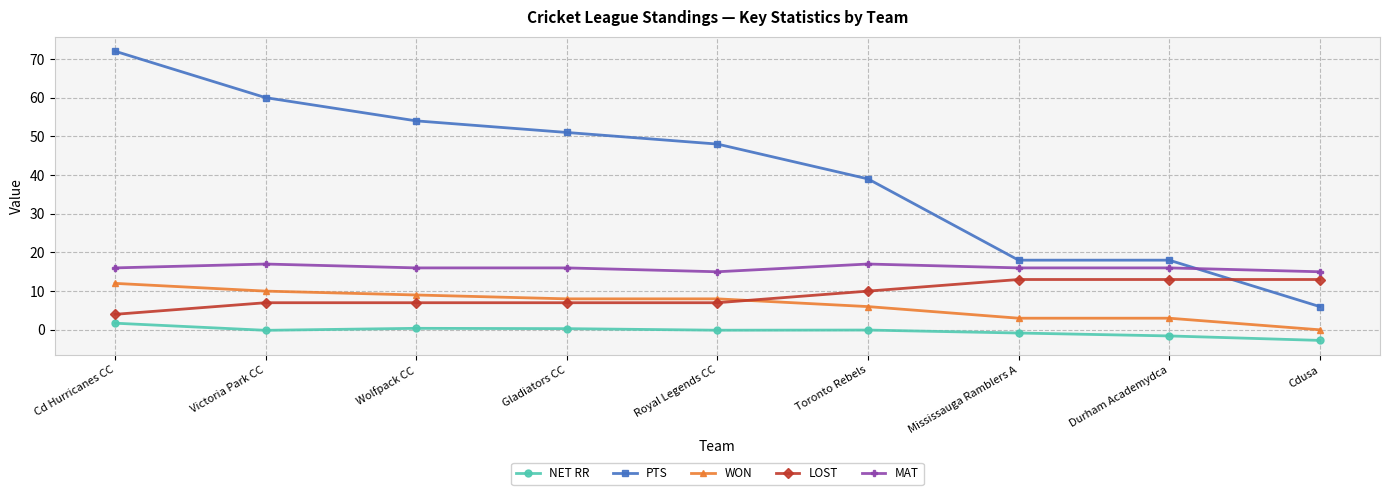

Between Durham Academydca and Cdusa, which series saw the biggest shift?

PTS